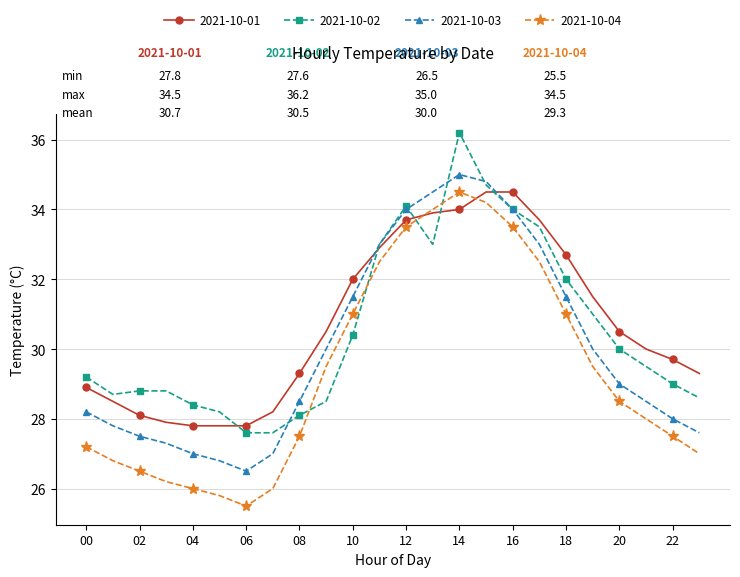

What is the greatest value displayed?

36.2